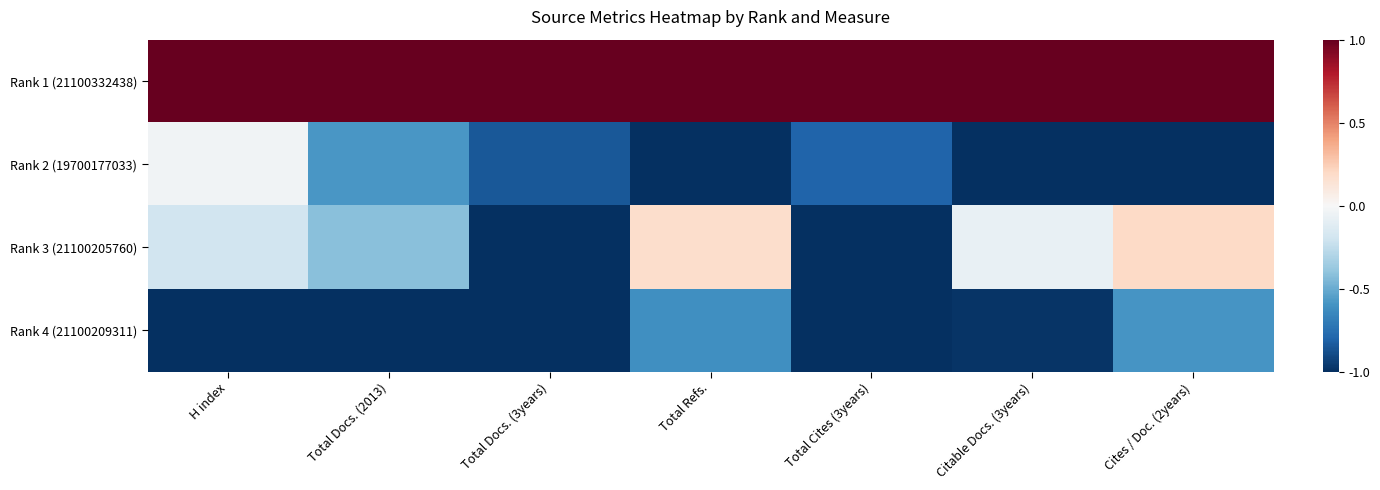

List the series in order of their peak value, lowest first.

Rank 4 (21100209311), Rank 2 (19700177033), Rank 3 (21100205760), Rank 1 (21100332438)